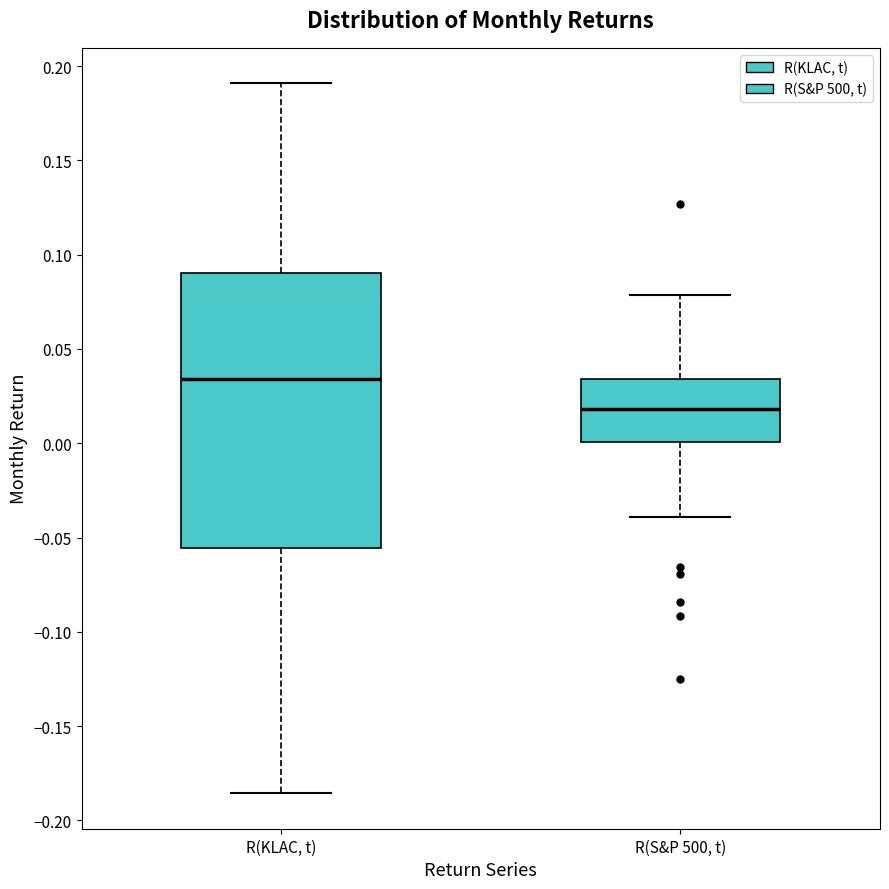

Reading left to right, transcribe this box plot: for each box, give where its median line is, the range the box spans, and where its two whiskers end, as read against the y-axis. The values are not printed on the chart, so give them approximately, as read against the axis.

R(KLAC, t): median 0.035, box -0.055 to 0.090, whiskers -0.185 to 0.190
R(S&P 500, t): median 0.020, box 0.000 to 0.035, whiskers -0.040 to 0.080